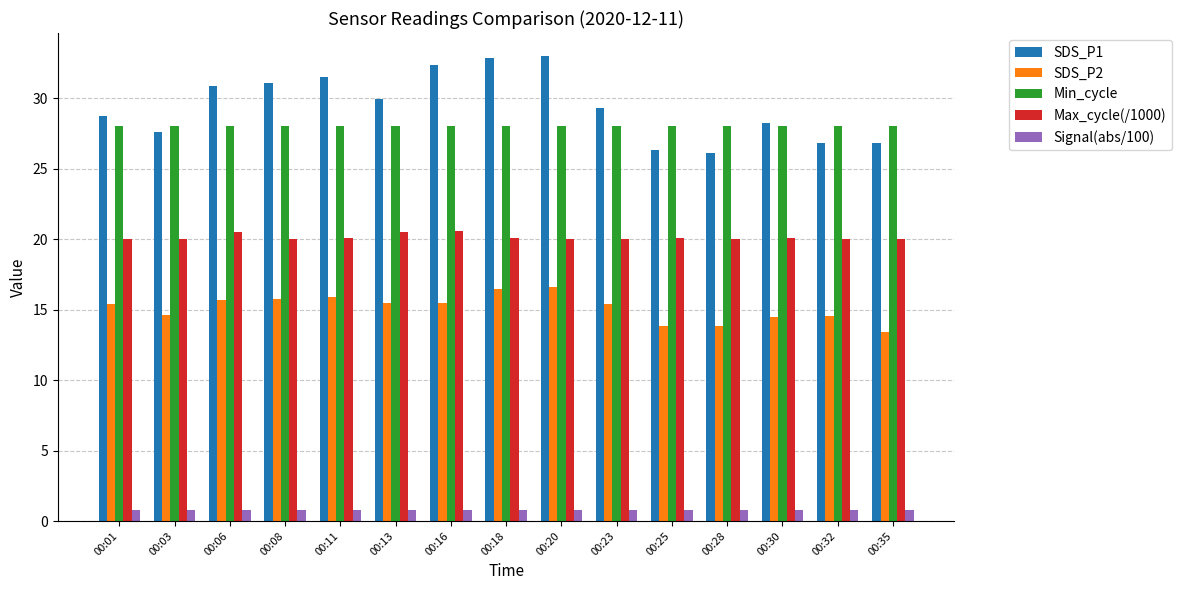

What is the value of the Min_cycle bar at the 5th from the left?

28.0